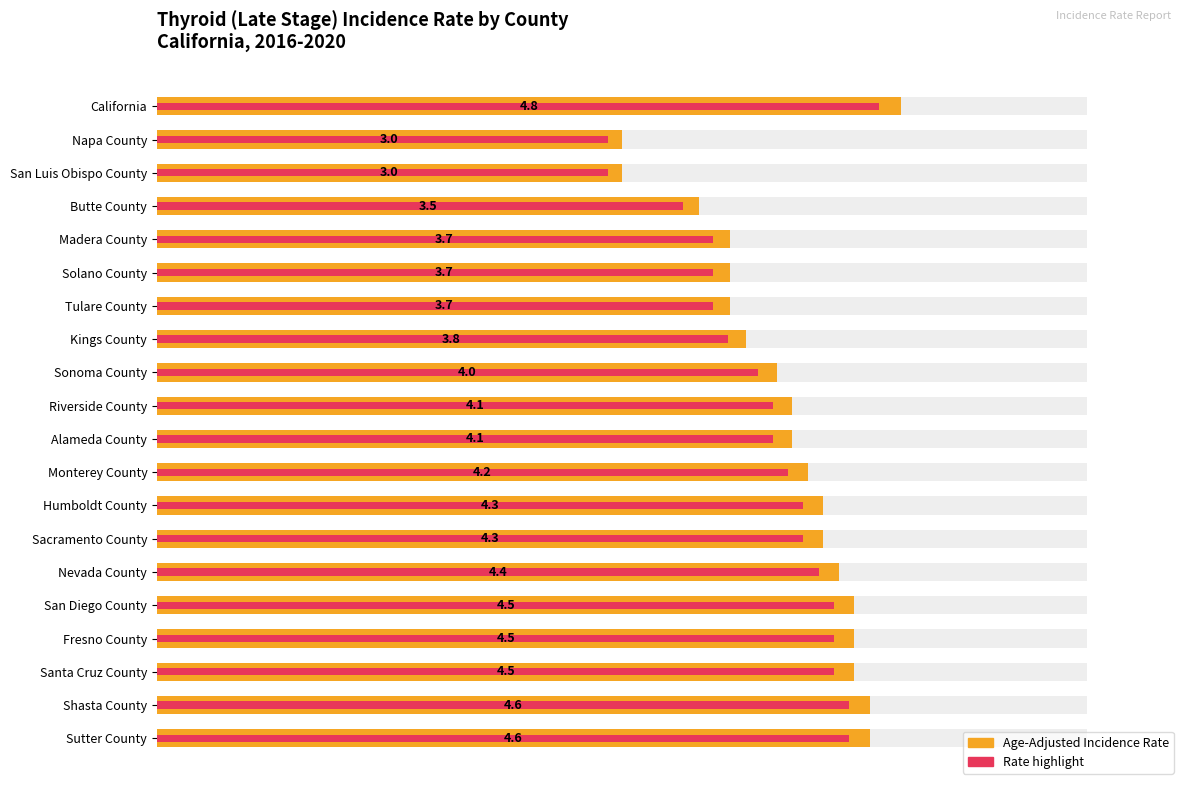

List the series in order of their overall mean, lowest first.

Rate (highlight), Age-Adjusted Incidence Rate